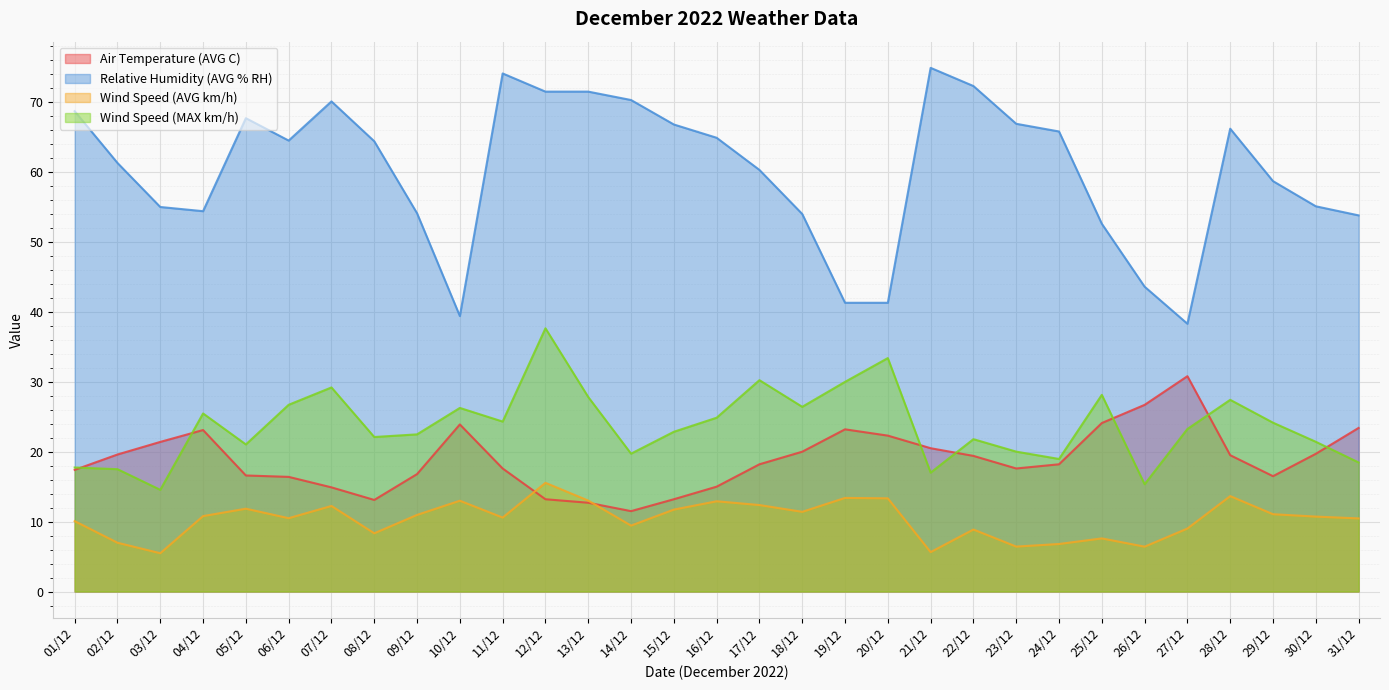

The Wind Speed (MAX km/h) series shows 8.6 at 27/12. True or false?

False